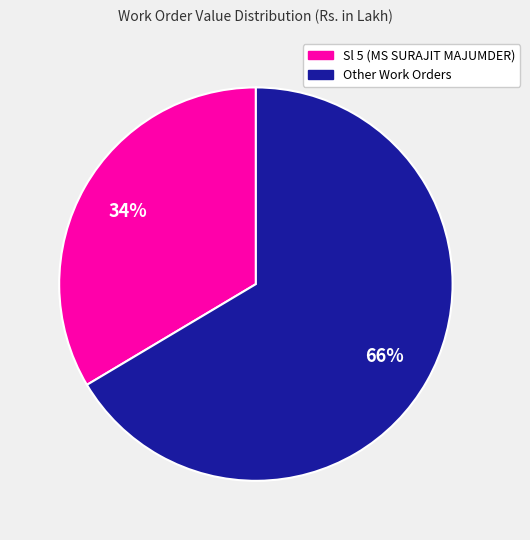

To the nearest percent, what is the average slice percentage?

50%